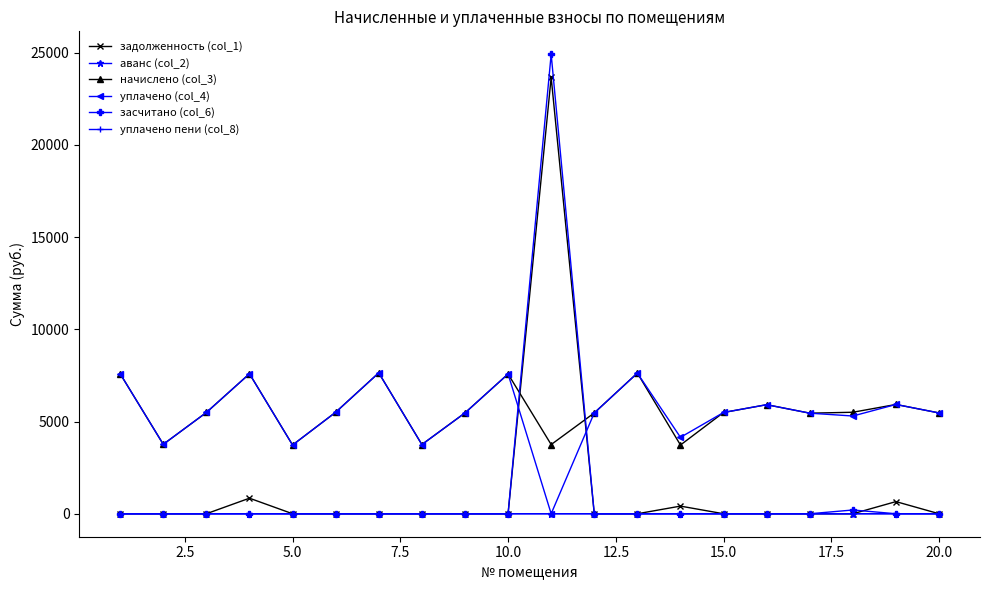

What is the value of the начислено (col_3) point at the 7th from the left?

7638.3